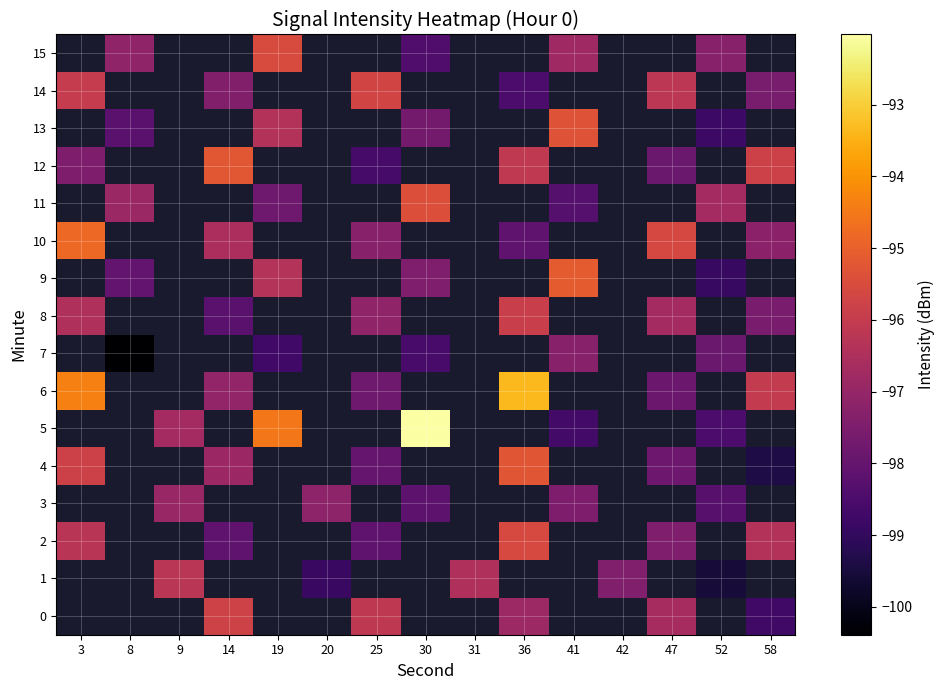

Which label corresponds to the largest value in the chart?

30